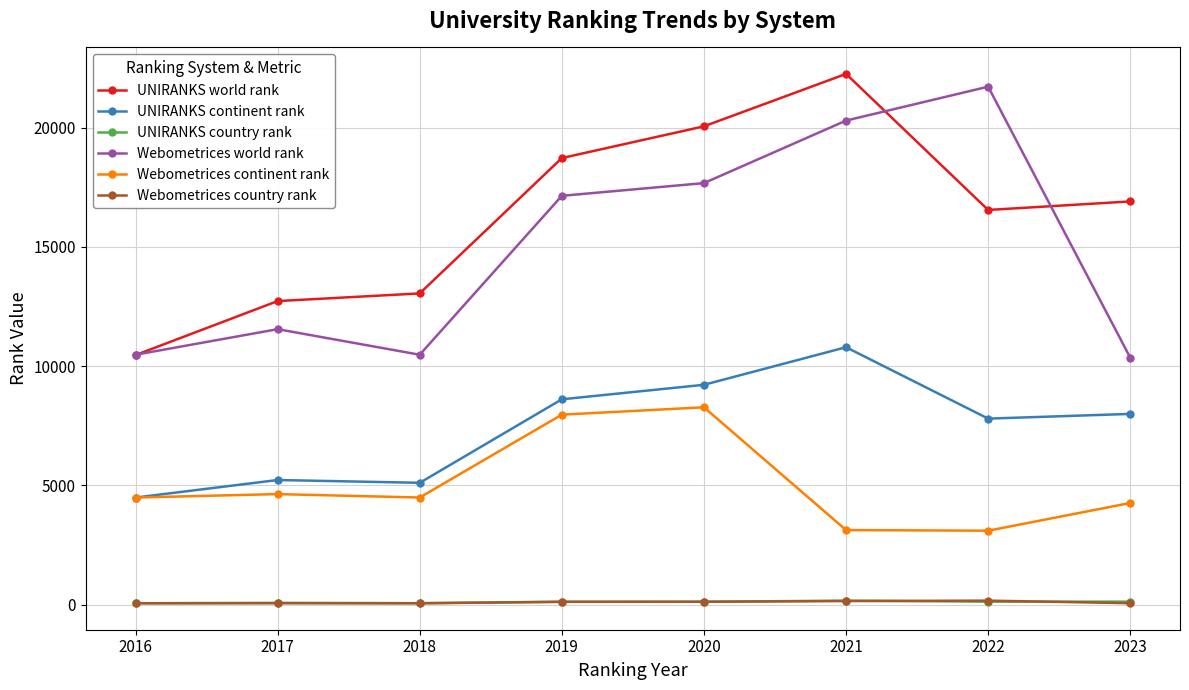

What are all the series names shown in the legend?

UNIRANKS world rank, UNIRANKS continent rank, UNIRANKS country rank, Webometrices world rank, Webometrices continent rank, Webometrices country rank